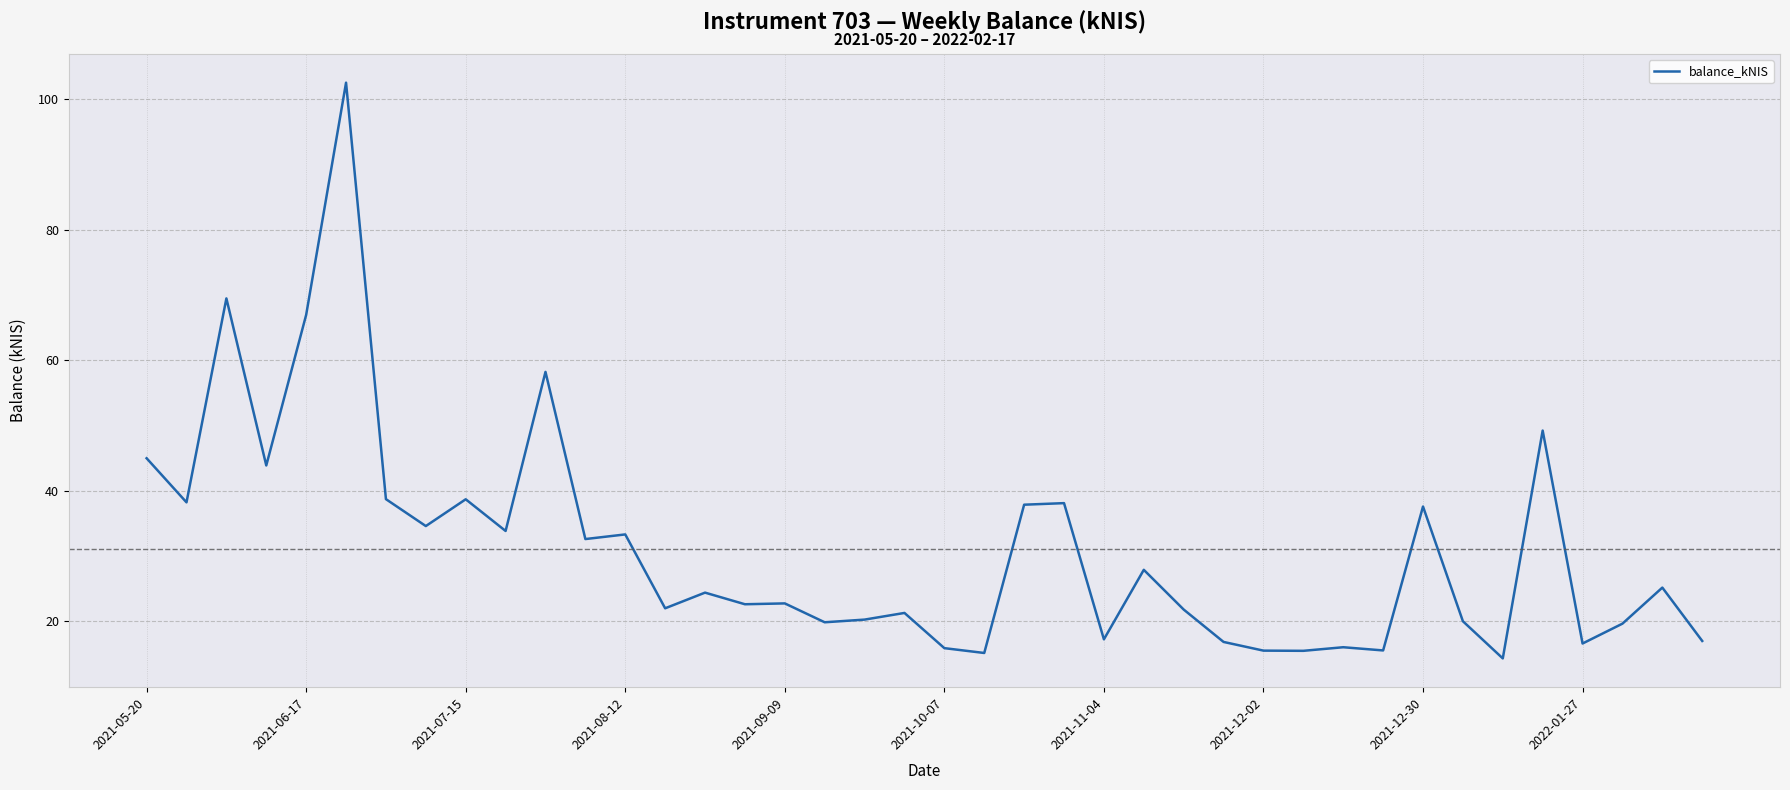

What is the greatest value displayed?

102.5